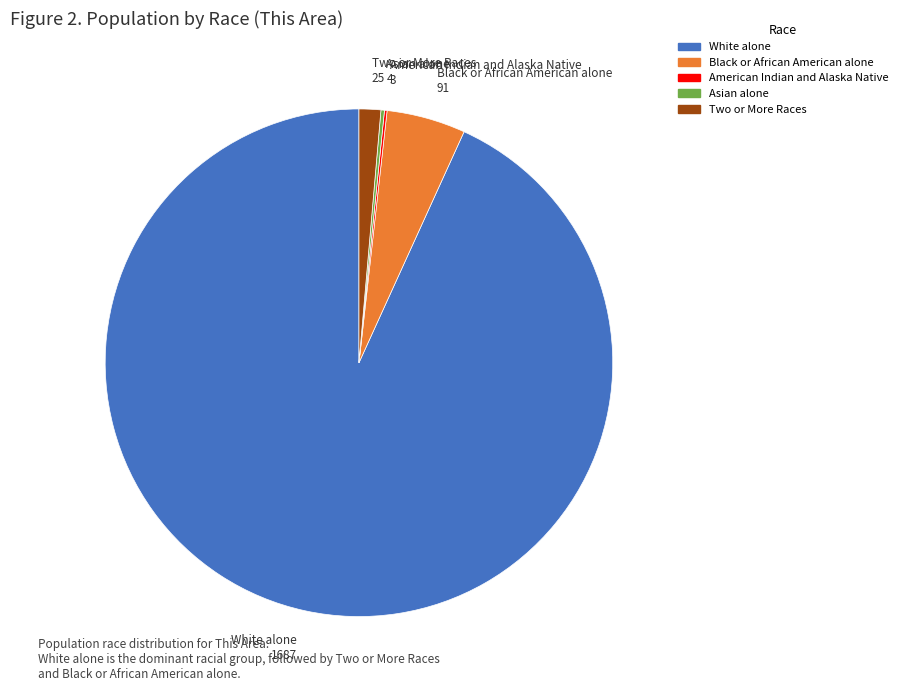

Does any single category account for the majority?

Yes